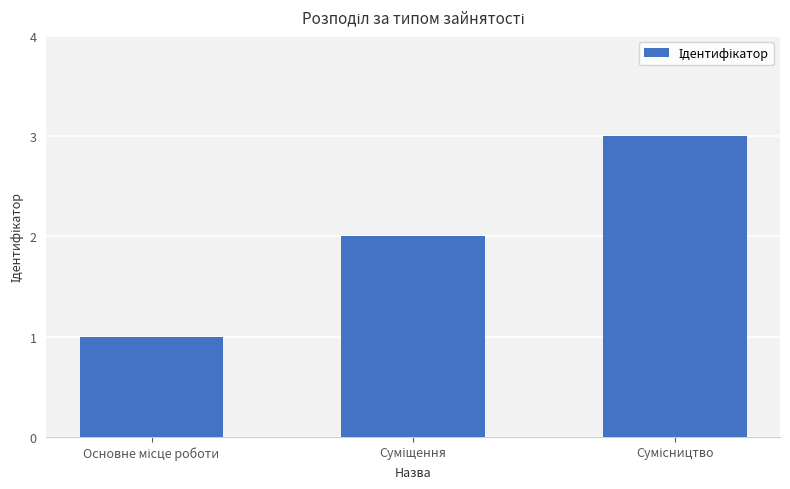

Reading left to right, what are all the values shown in this chart?

1	2	3